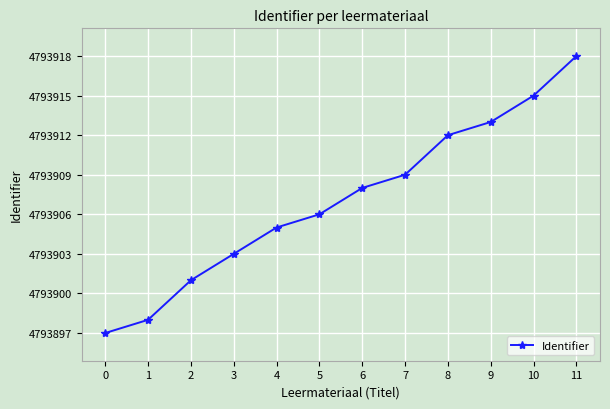

What is the value of the 11th point from the left?

4793915